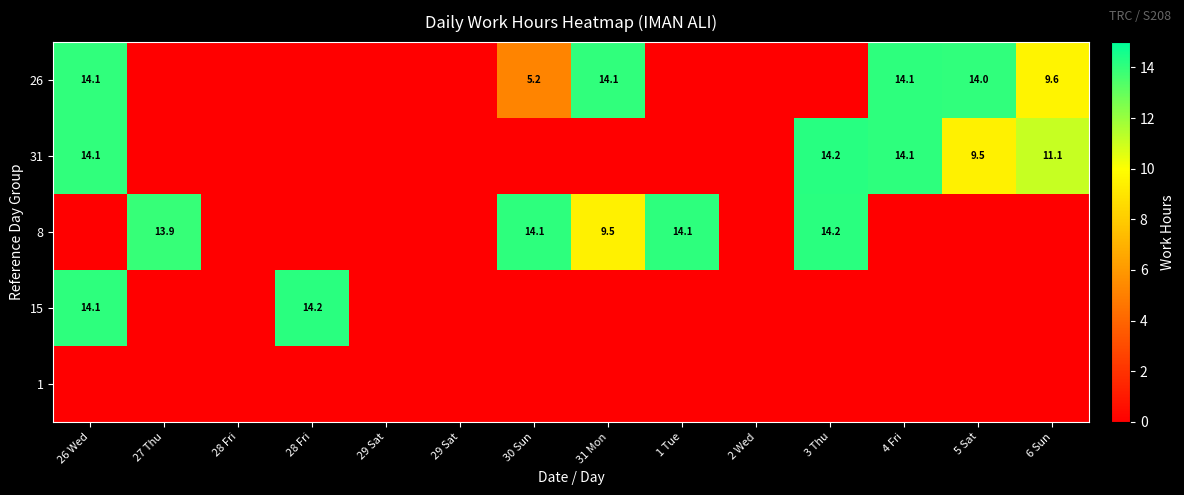

The 8 series shows 5.6 at 29 Sat. True or false?

False